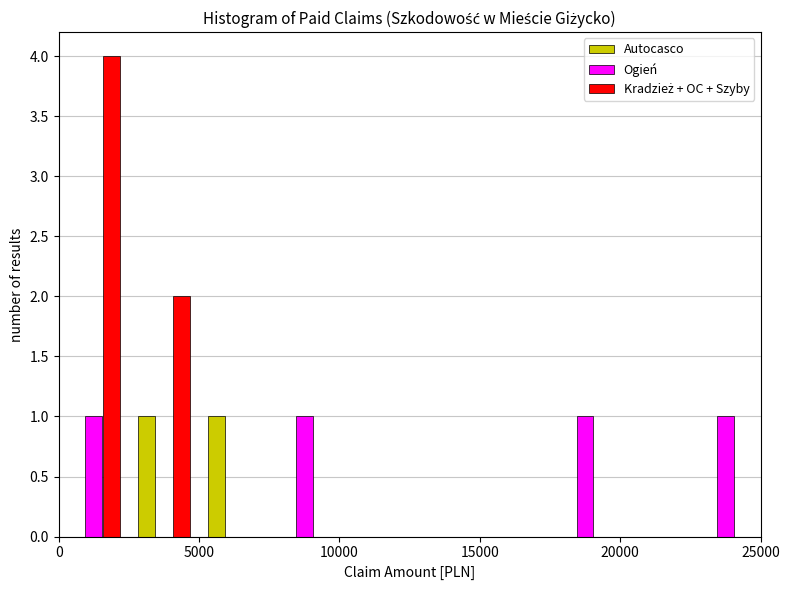

What is the height of the Kradzież + OC + Szyby bar covering 0 to 2500 on the x-axis? The values are not printed on the chart, so give them approximately, as read against the axis.

4